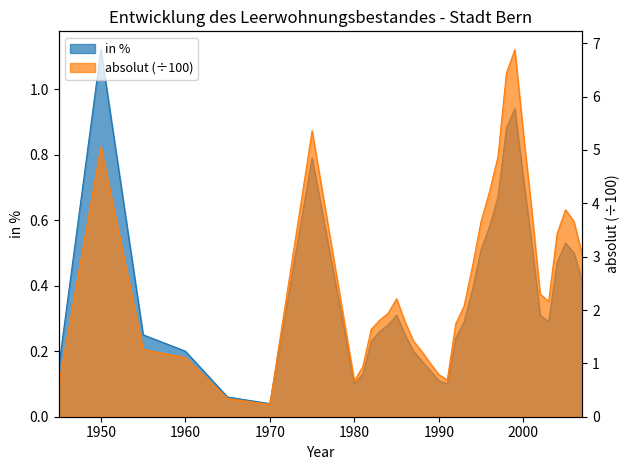

Is it true that in % equals 0.4 at 2007?

True